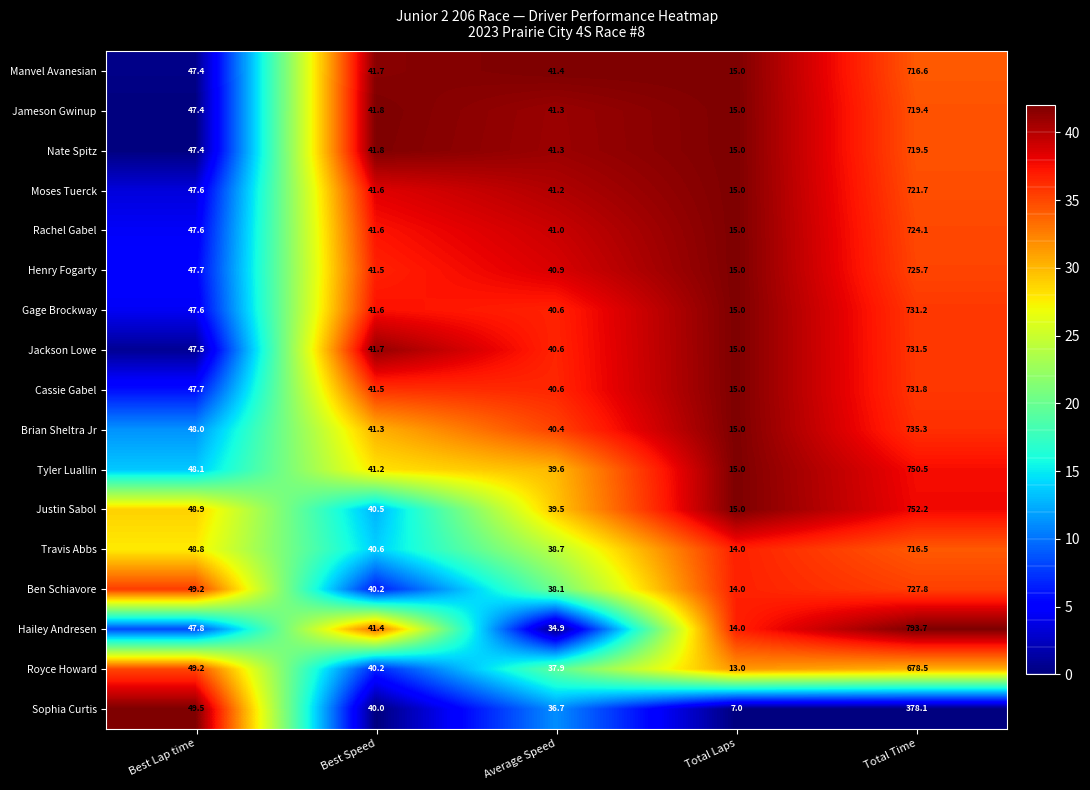

What is the total value across all series at Best Speed?

700.2